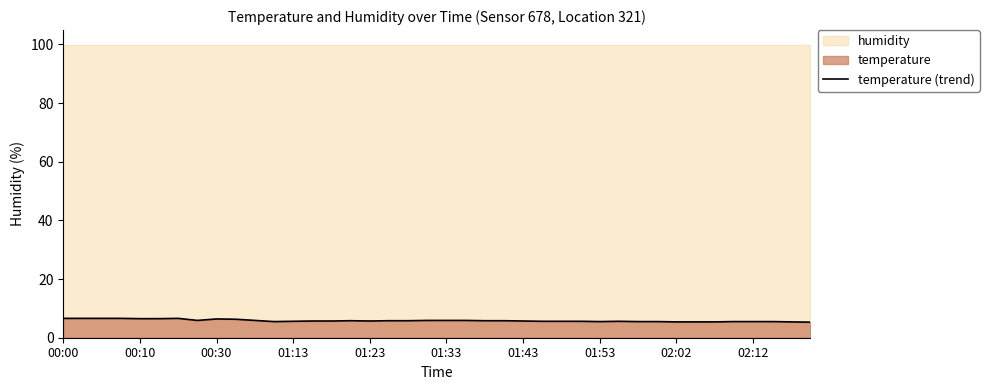

Reading left to right, transcribe all the data shown in this chart.

6.6	6.6	6.6	6.6	6.5	6.5	6.6	5.9	6.4	6.3	5.9	5.5	5.6	5.7	5.7	5.8	5.7	5.8	5.8	5.9	5.9	5.9	5.8	5.8	5.7	5.6	5.6	5.6	5.5	5.6	5.5	5.5	5.4	5.4	5.4	5.5	5.5	5.5	5.4	5.3